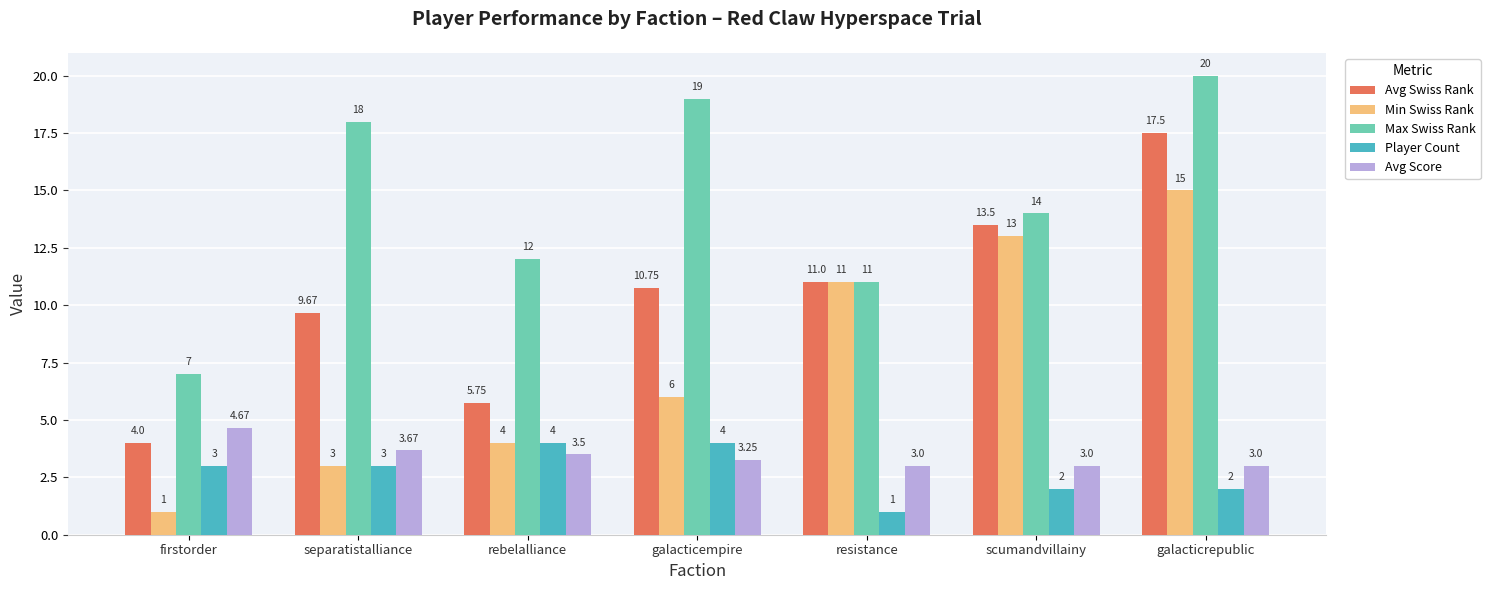

At which label does Max Swiss Rank first exceed 14?

separatistalliance